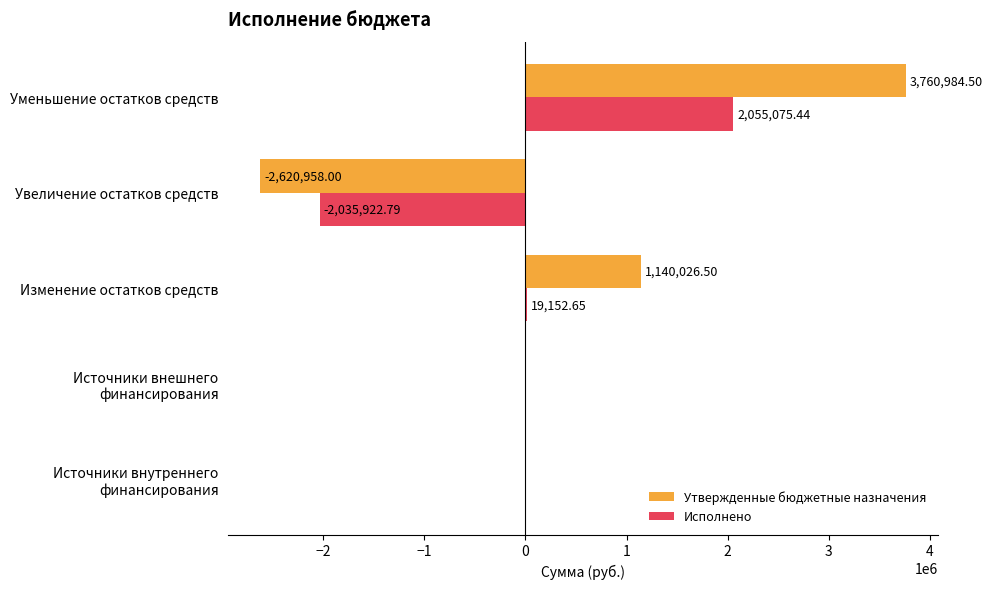

Which category has the highest value across all series?

Уменьшение остатков средств